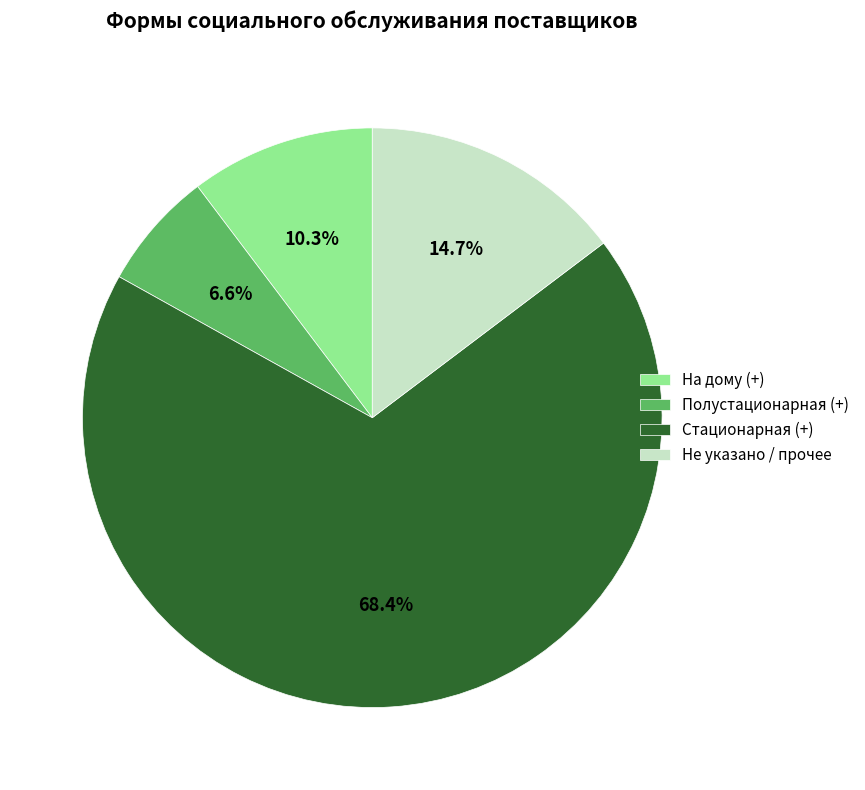

True or false: Полустационарная (+) accounts for 7% of the total.

True